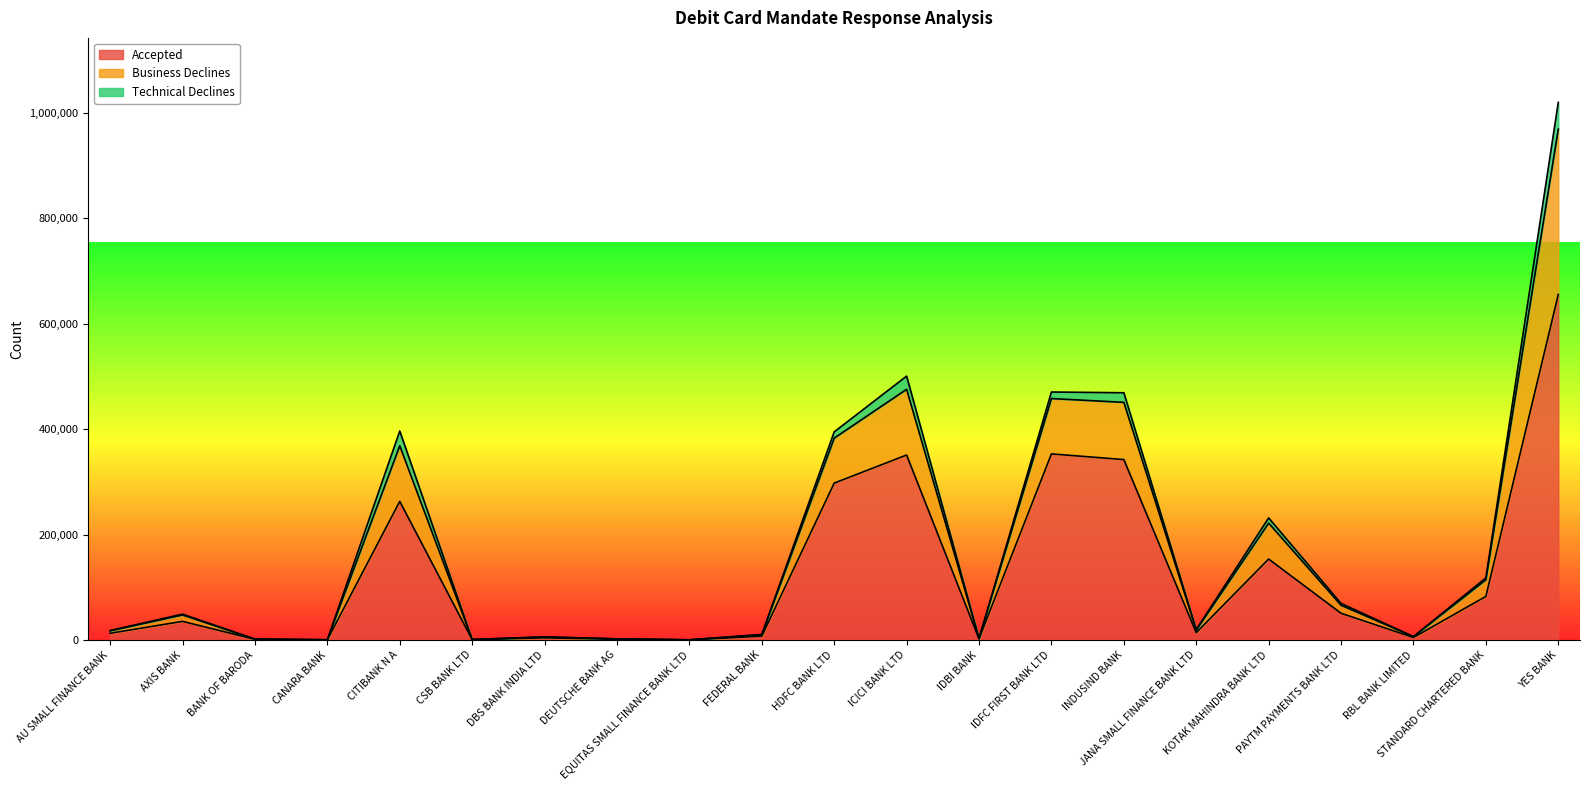

What is the sum of the Business Declines values at STANDARD CHARTERED BANK and DEUTSCHE BANK AG?

119750